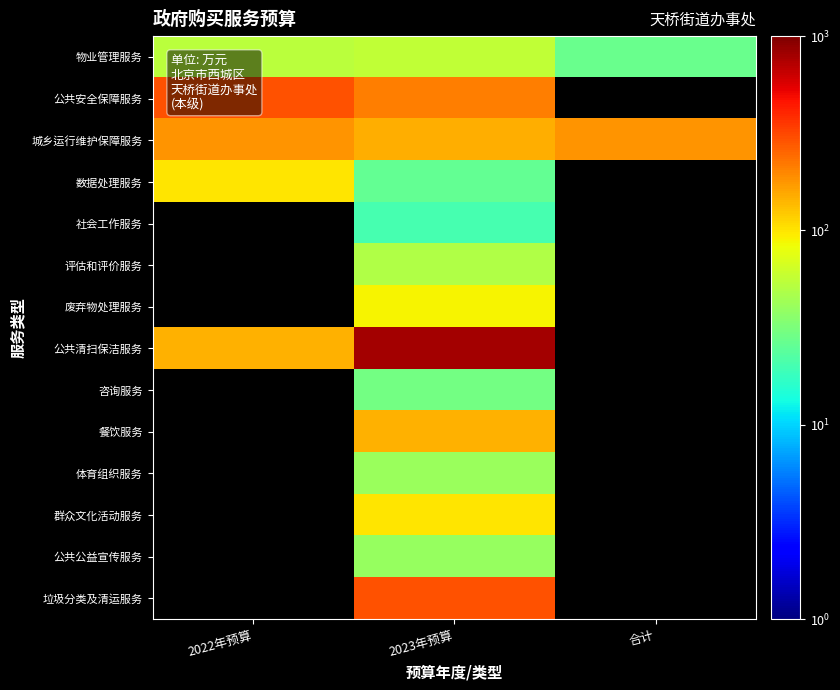

Between 2022年预算 and 2023年预算, which series saw the biggest shift?

公共清扫保洁服务